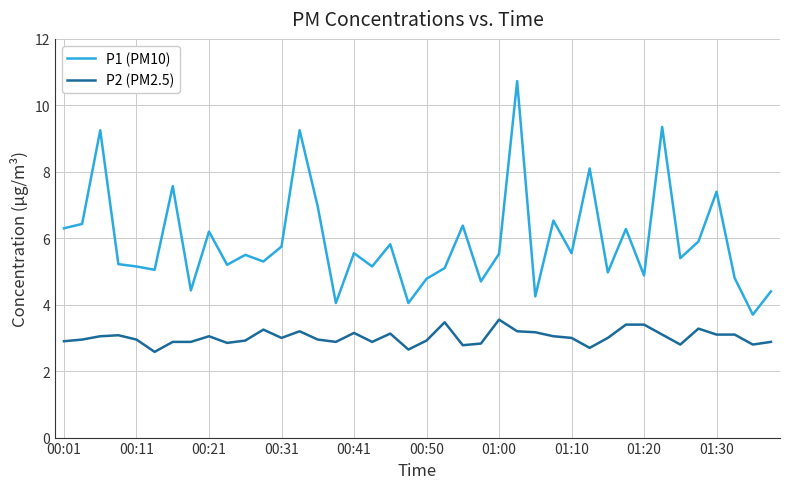

Which series has the largest total across all categories?

P1 (PM10)